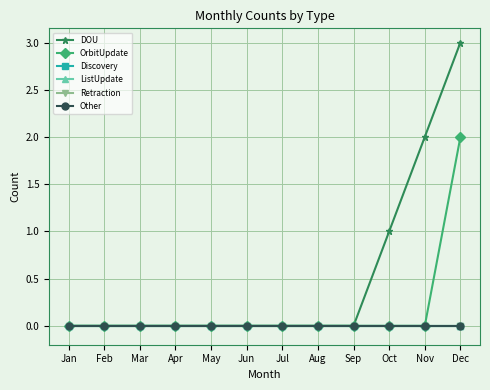

Reading left to right, extract all data points from this chart.

DOU: 0	0	0	0	0	0	0	0	0	1	2	3
OrbitUpdate: 0	0	0	0	0	0	0	0	0	0	0	2
Discovery: 0	0	0	0	0	0	0	0	0	0	0	0
ListUpdate: 0	0	0	0	0	0	0	0	0	0	0	0
Retraction: 0	0	0	0	0	0	0	0	0	0	0	0
Other: 0	0	0	0	0	0	0	0	0	0	0	0